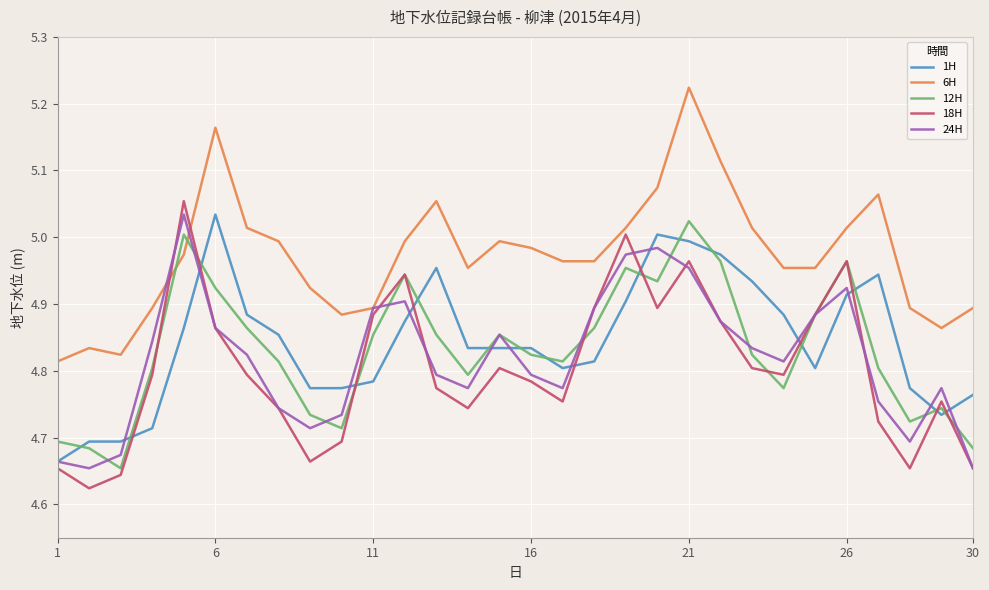

Which series has the largest total across all categories?

6H